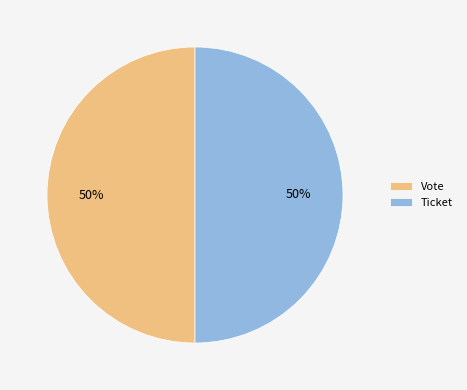

Is it true that Ticket is 50% of the pie?

True